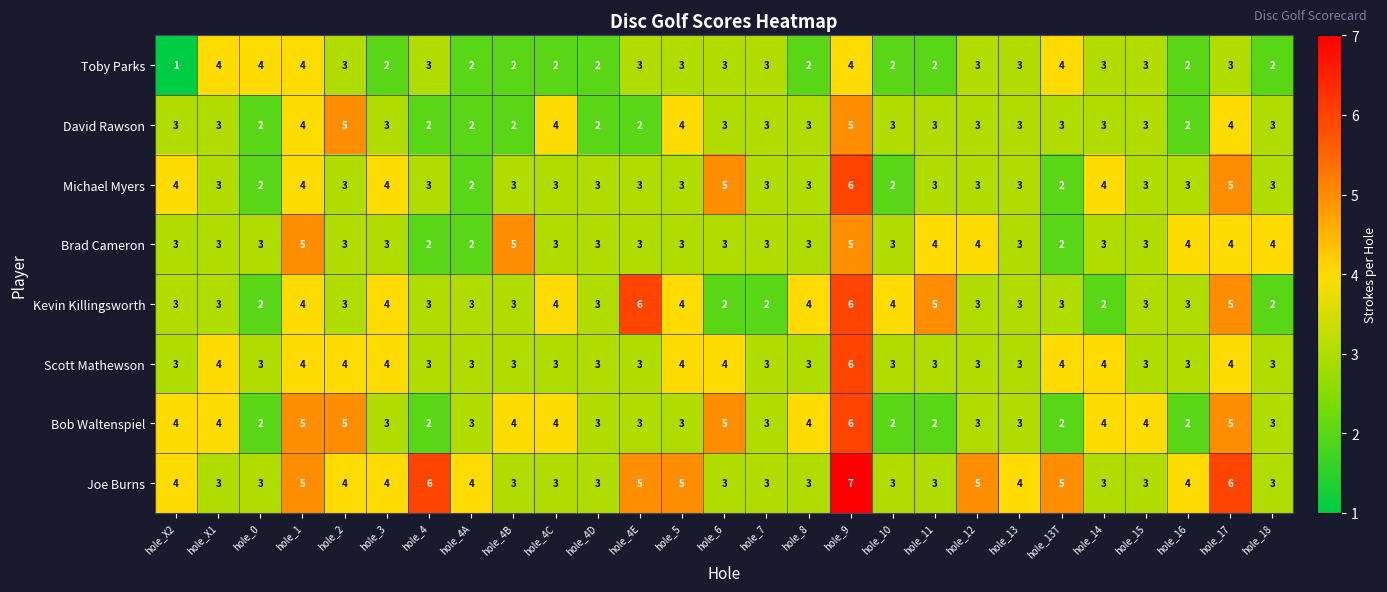

At which label does Toby Parks first exceed 3?

hole_X1